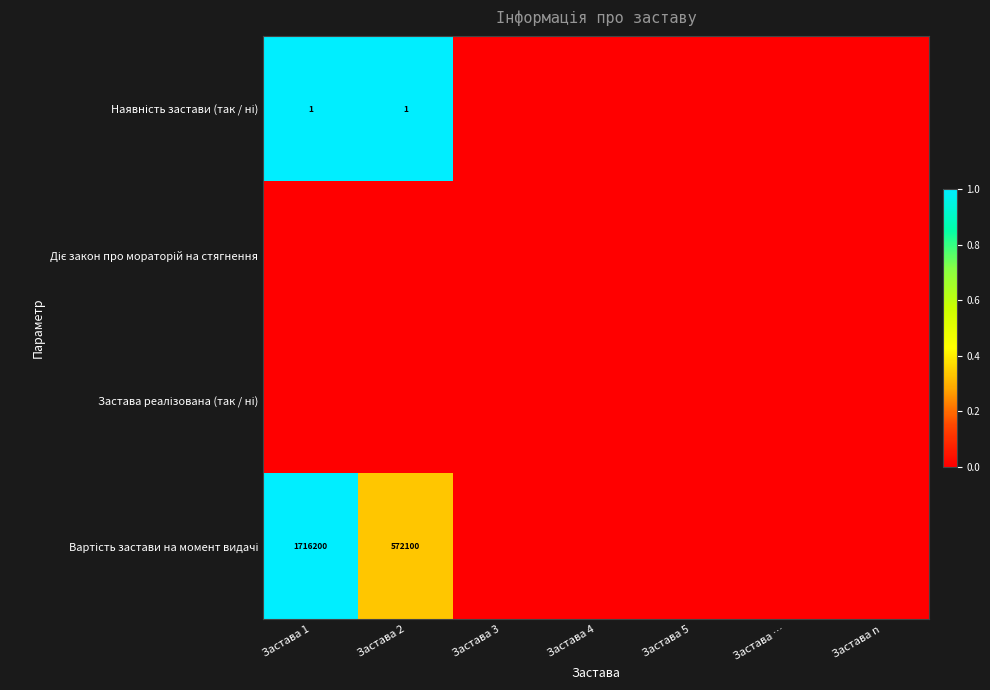

How many values in the Вартість застави на момент видачі series exceed 0?

2